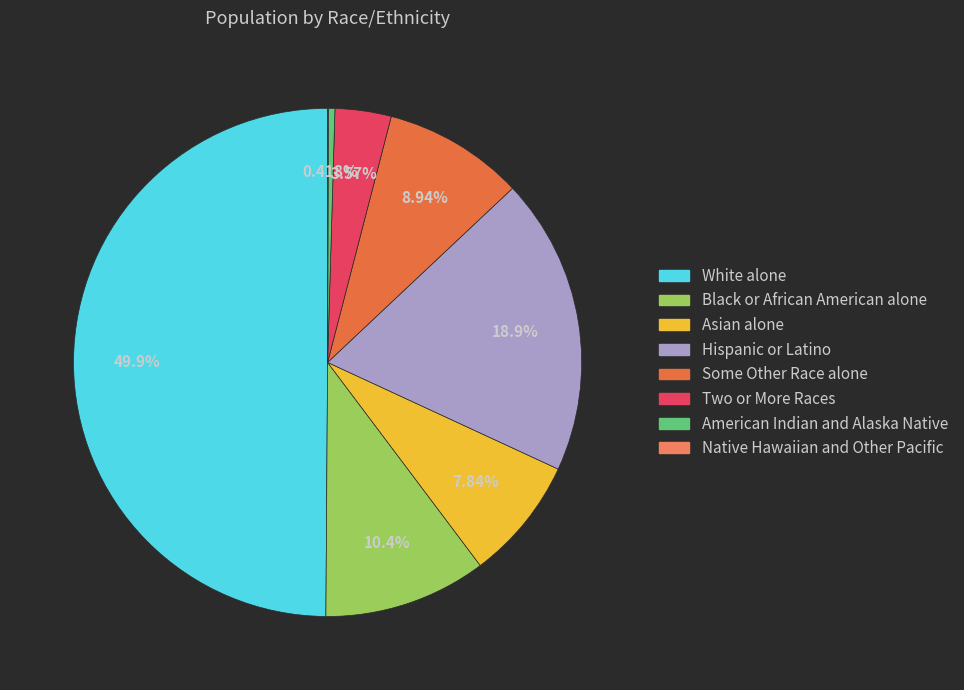

How much of the chart is everything except Two or More Races?

96.4%